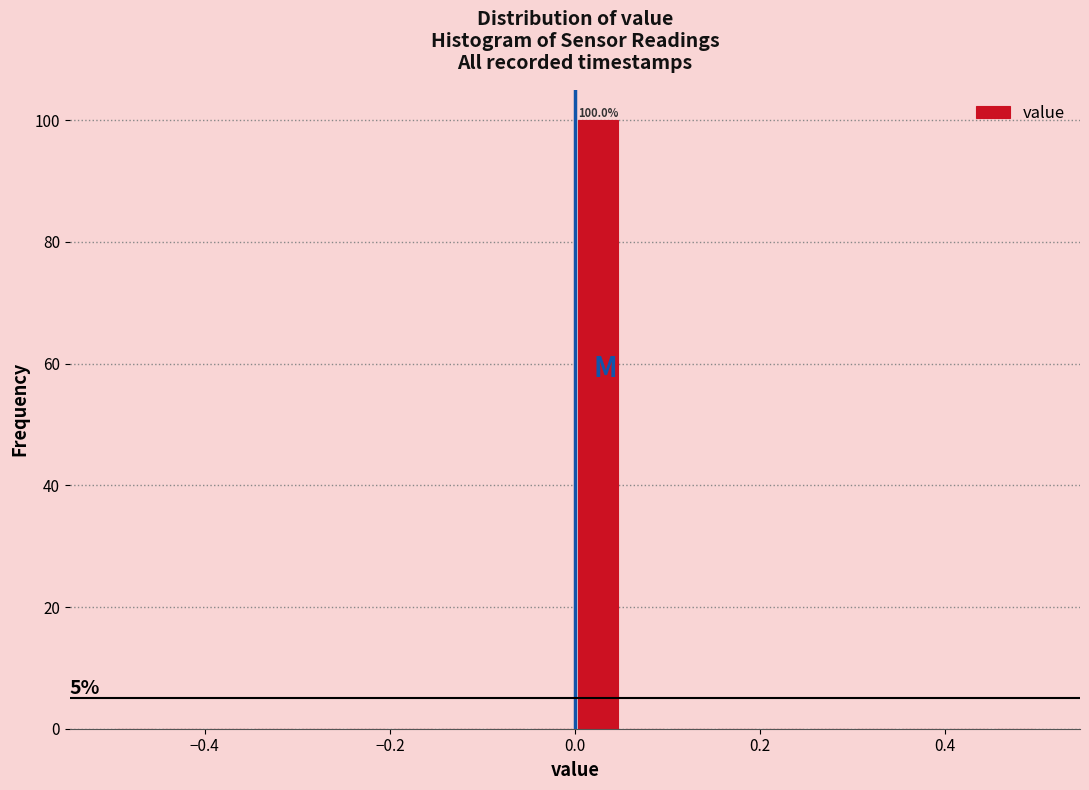

Around what value on the x-axis is the tallest bar? Give the approximate position of its centre, as read against the axis.

0.02